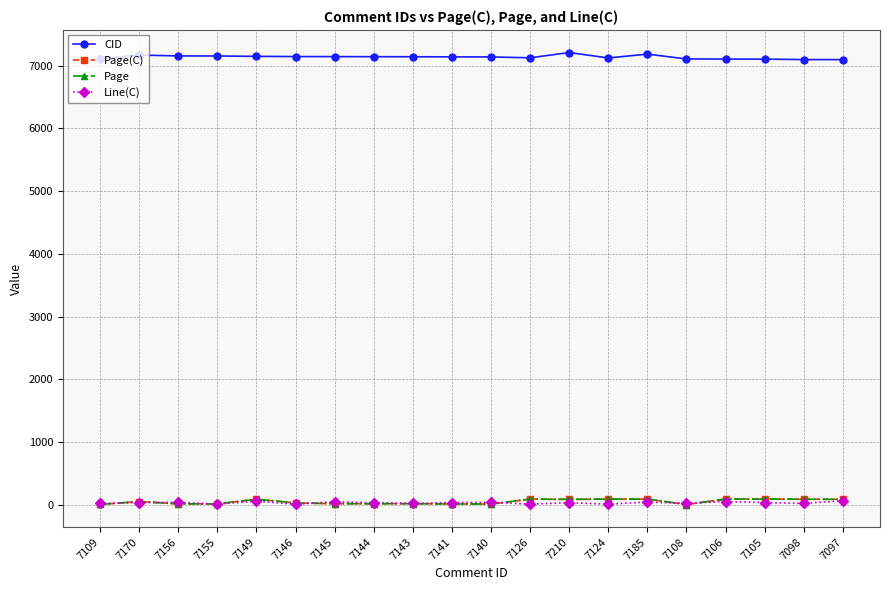

What is the value of the Page(C) point at the 8th from the left?

17